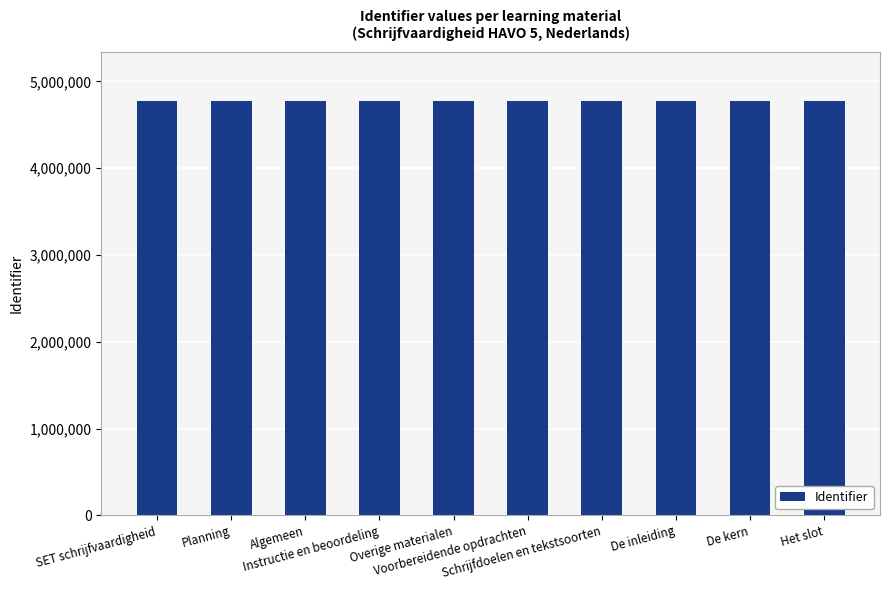

What is the change in value from Voorbereidende opdrachten to Schrijfdoelen en tekstsoorten?

+2